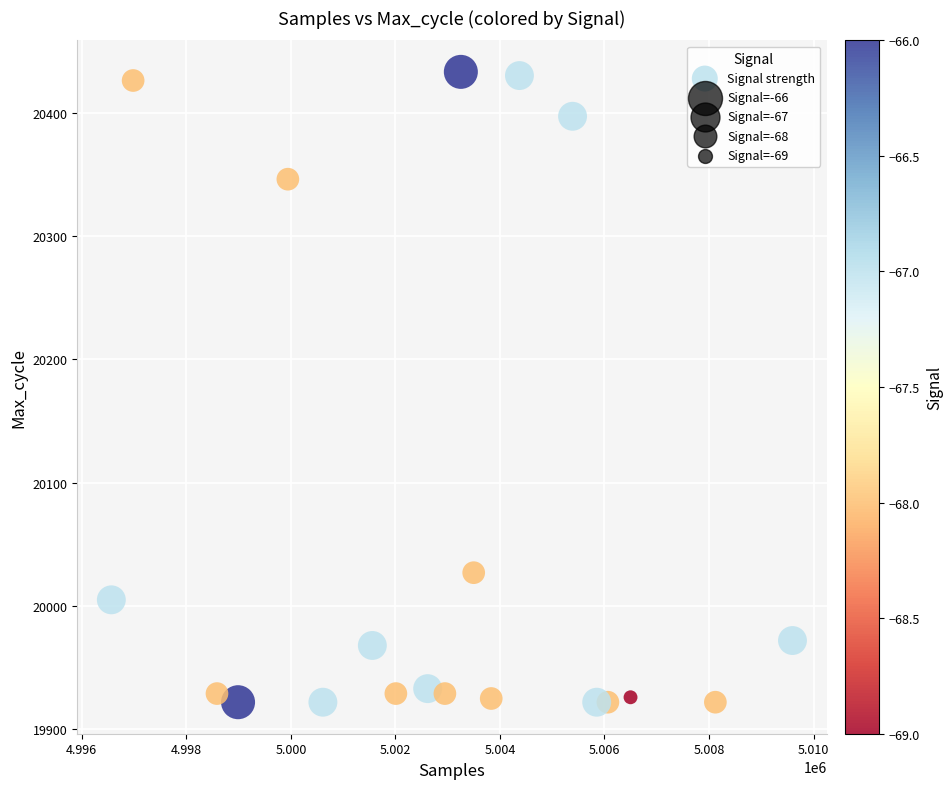

What Y value in the scatter plot is closest to 20177?

20027